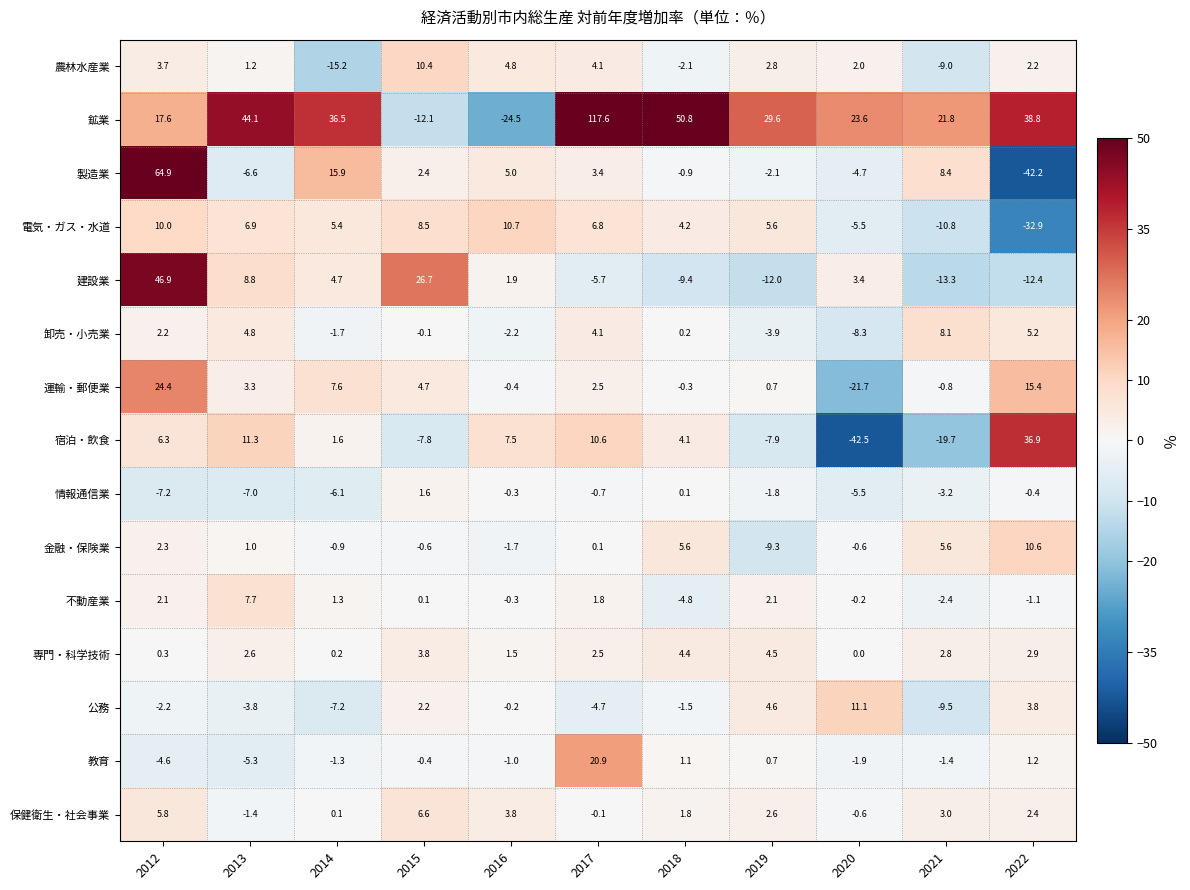

What is the total value across all series at 2013?

67.6